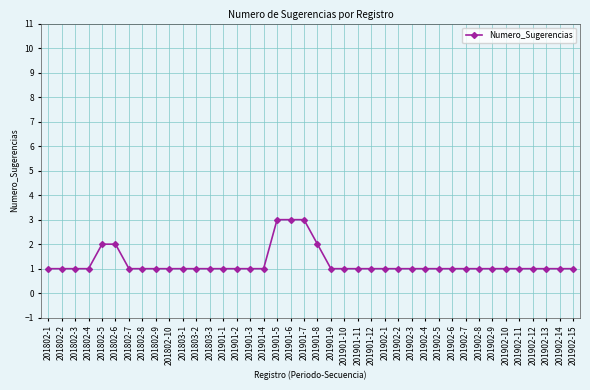

What is the label of the 37th point from the left?

201902-12